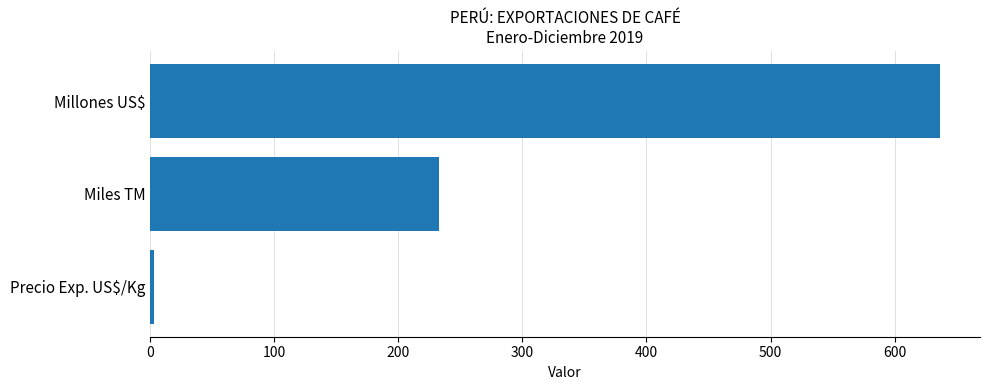

Approximately how many times larger is the value at Millones US$ compared to Precio Exp. US$/Kg?

235.9